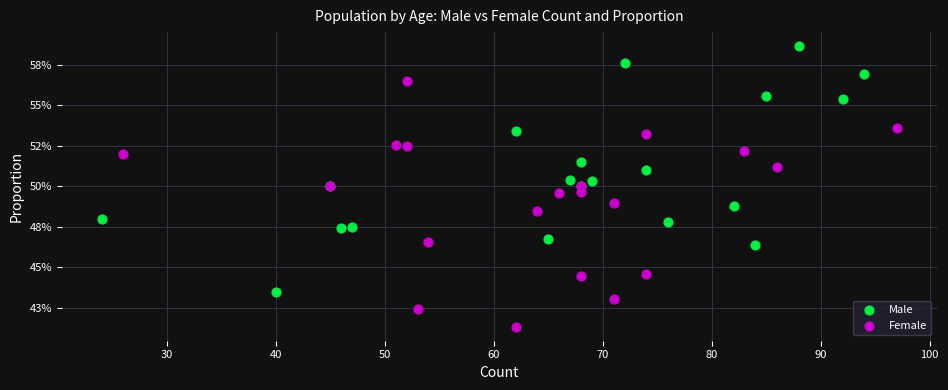

What are all the series names shown in the legend?

Male, Female